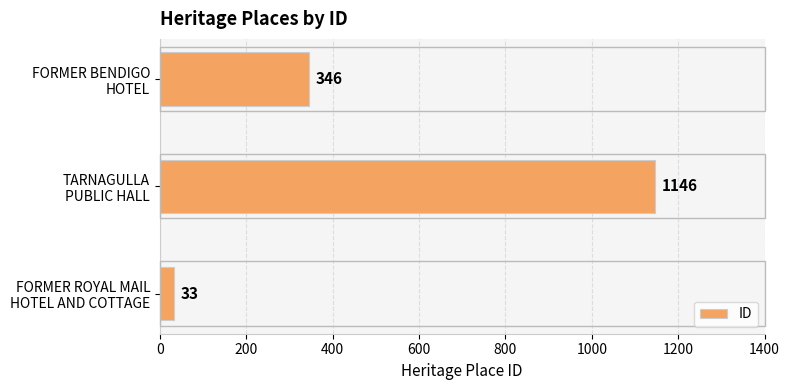

List the labels in order of value, largest first.

TARNAGULLA
PUBLIC HALL, FORMER BENDIGO
HOTEL, FORMER ROYAL MAIL
HOTEL AND COTTAGE